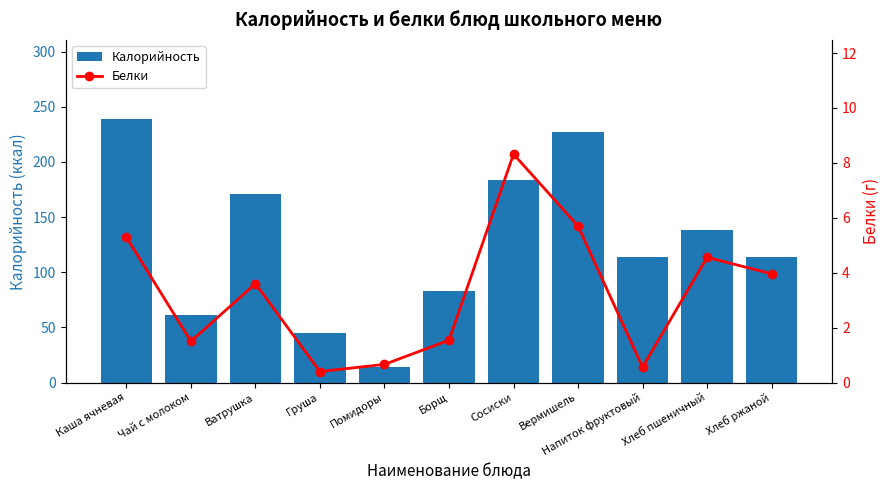

What is the sum of the Белки values at Хлеб пшеничный and Груша?

5.0